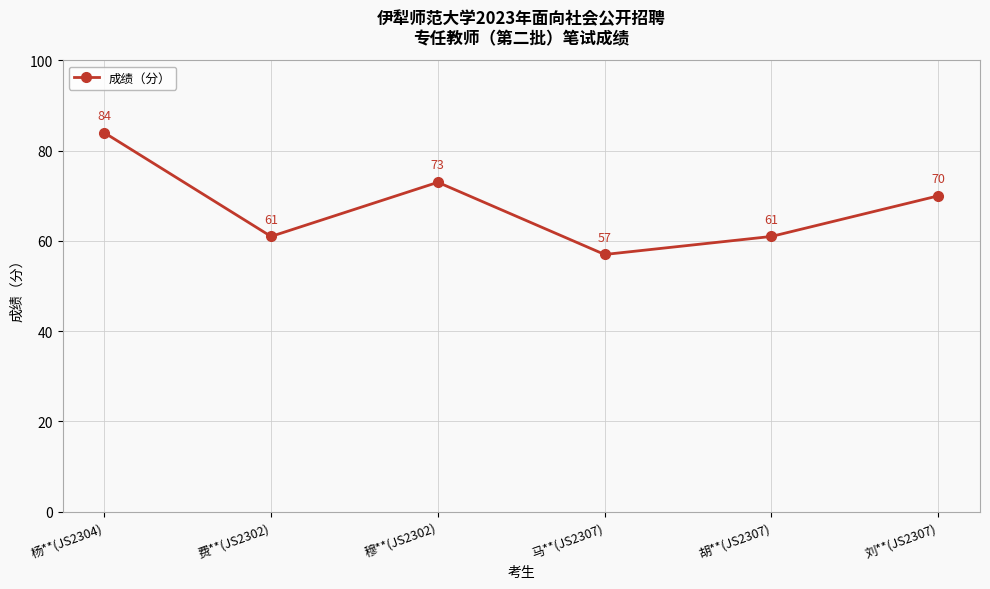

Which has a higher value, 杨**(JS2304) or 费**(JS2302)?

杨**(JS2304)